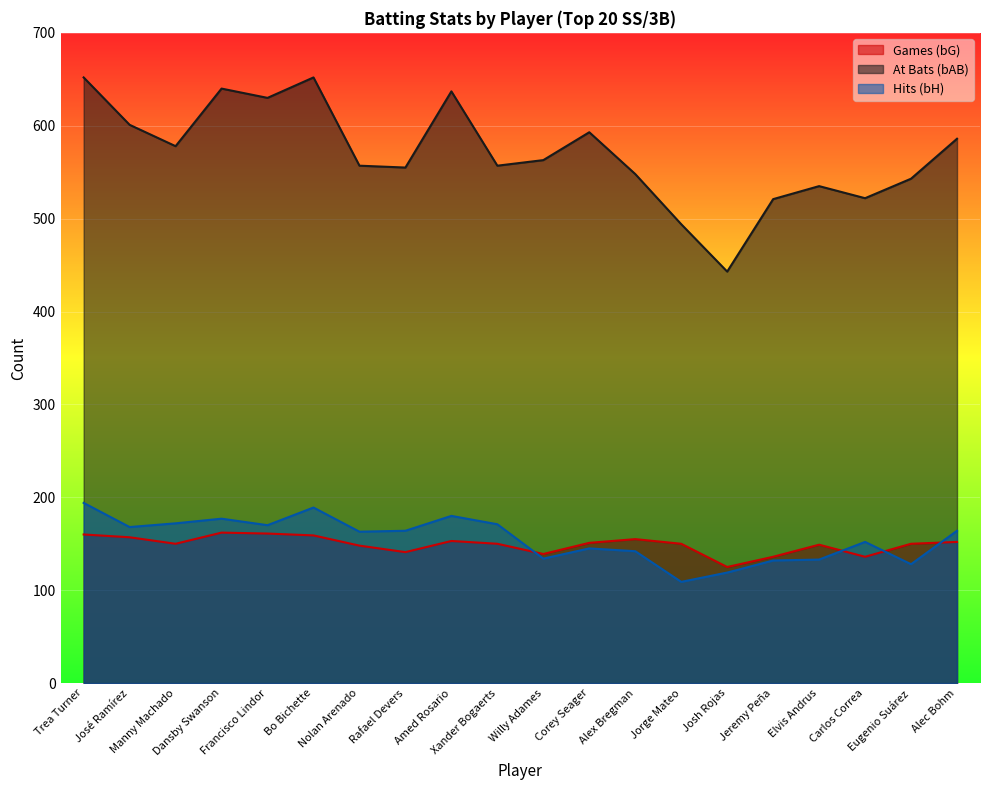

What is the maximum value shown in the chart?

652